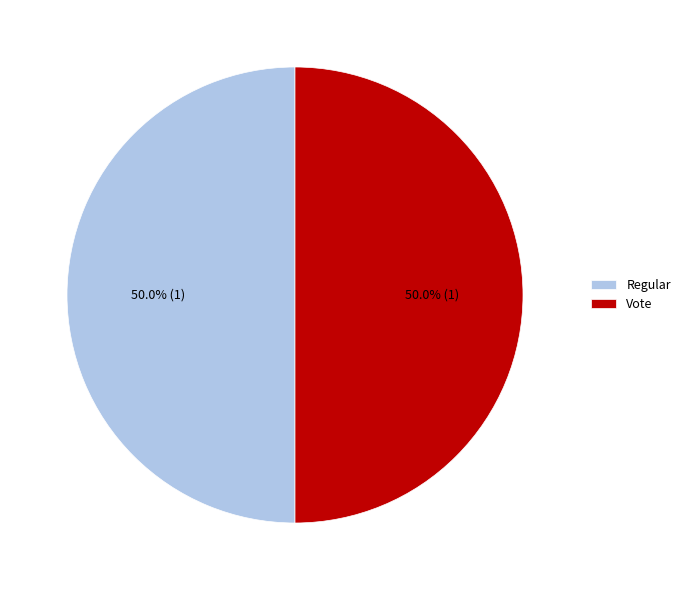

What percentage do Vote and Regular together represent?

100.0%